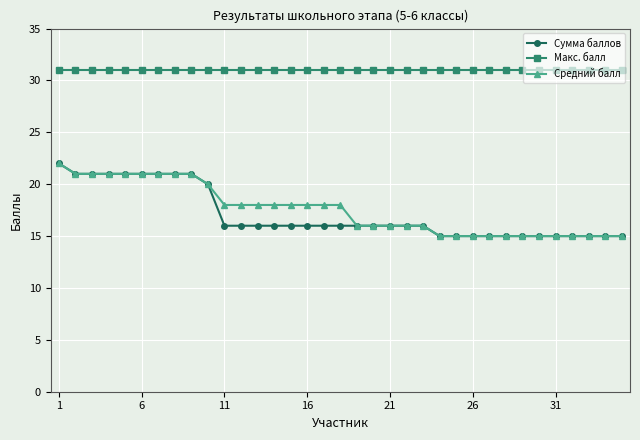

Which series has the largest total across all categories?

Макс. балл